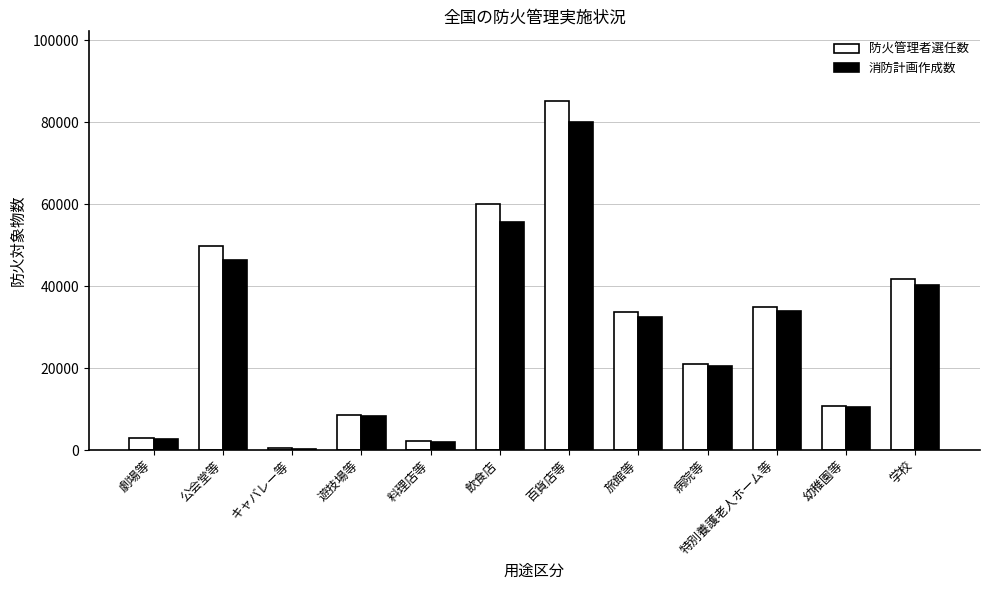

Between 料理店等 and 病院等, which series saw the biggest shift?

防火管理者選任数